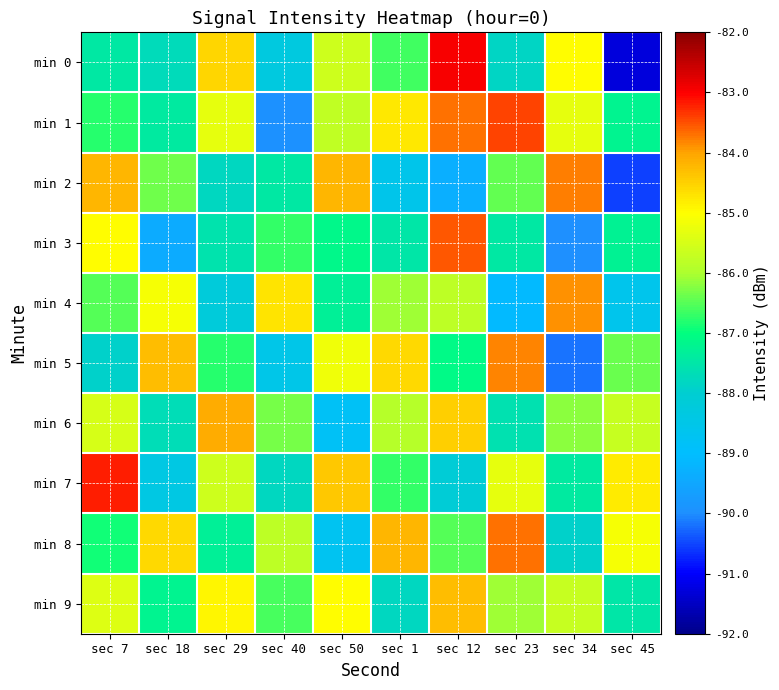

What is the total value across all series at sec 50?

-862.1